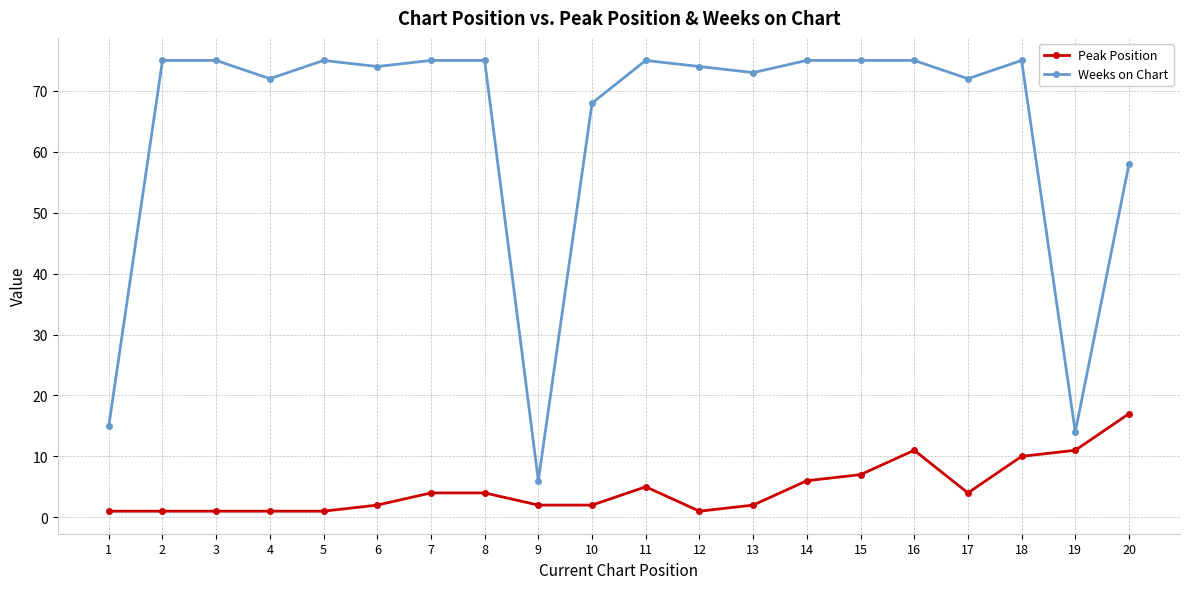

Read the Peak Position value at 19.

11